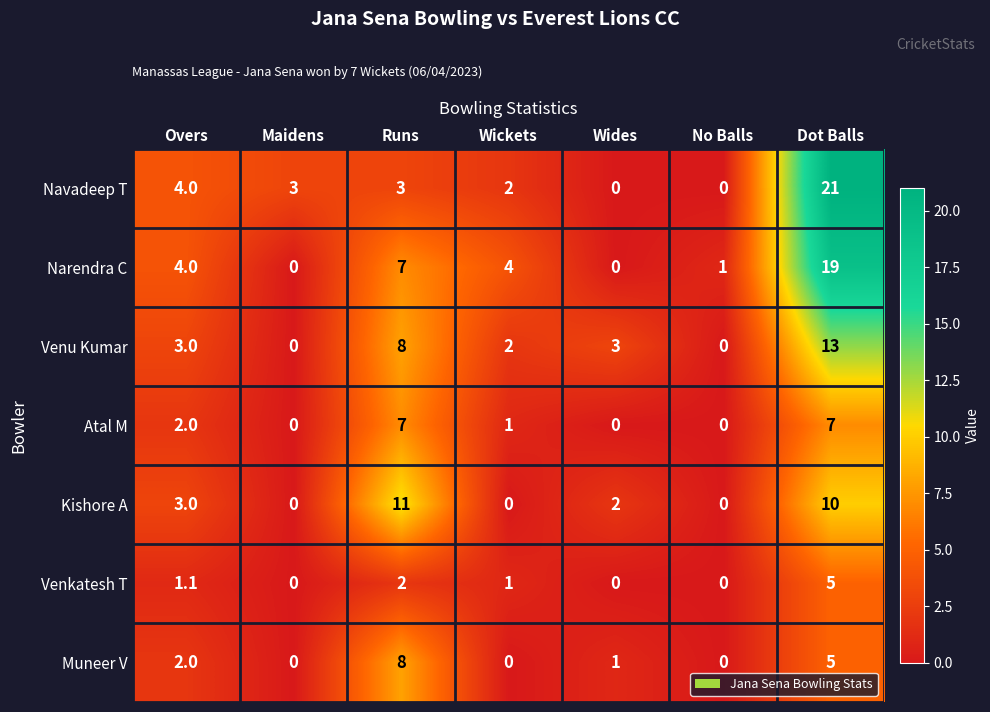

Which series has the widest spread of values?

Navadeep T